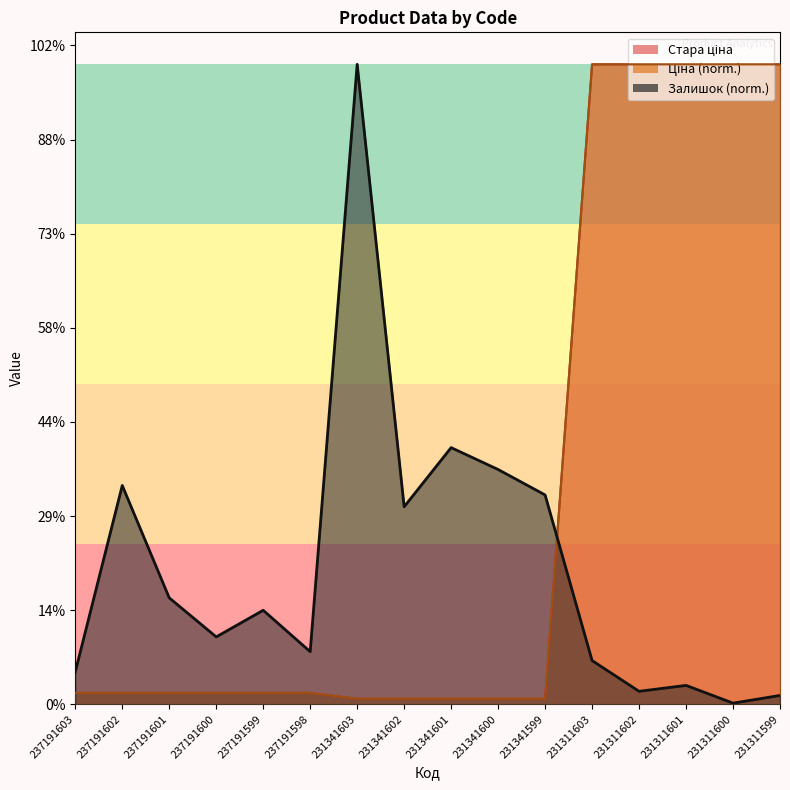

Reading left to right, list all the values displayed in this chart.

Залишок: 237191603=345.6	237191602=2325.1	237191601=1131.1	237191600=716.4	237191599=999.1	237191598=559.3	231341603=6799.2	231341602=2098.8	231341601=2727.2	231341600=2494.7	231341599=2224.5	231311603=465.0	231311602=138.2	231311601=201.1	231311600=12.6	231311599=94.3
Ціна: 237191603=121.8	237191602=121.8	237191601=121.8	237191600=121.8	237191599=121.8	237191598=121.8	231341603=59.4	231341602=59.4	231341601=59.4	231341600=59.4	231341599=59.4	231311603=6799.2	231311602=6799.2	231311601=6799.2	231311600=6799.2	231311599=6799.2
Стара ціна: 237191603=121.8	237191602=121.8	237191601=121.8	237191600=121.8	237191599=121.8	237191598=121.8	231341603=59.4	231341602=59.4	231341601=59.4	231341600=59.4	231341599=59.4	231311603=6799.2	231311602=6799.2	231311601=6799.2	231311600=6799.2	231311599=6799.2